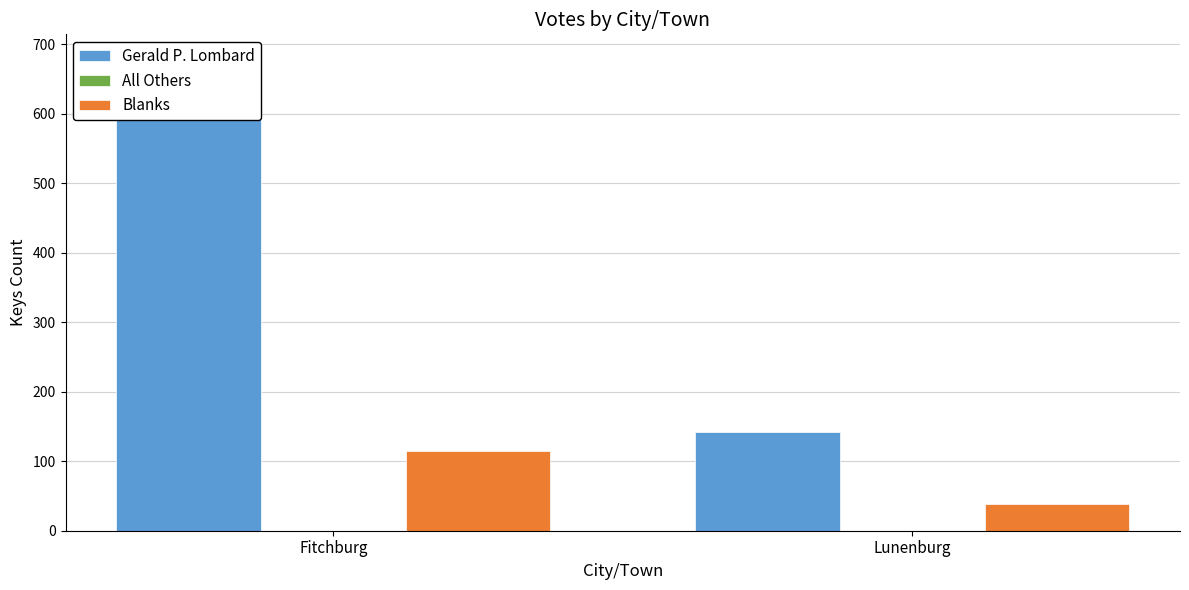

What is the label of the 2nd bar from the left?

Lunenburg